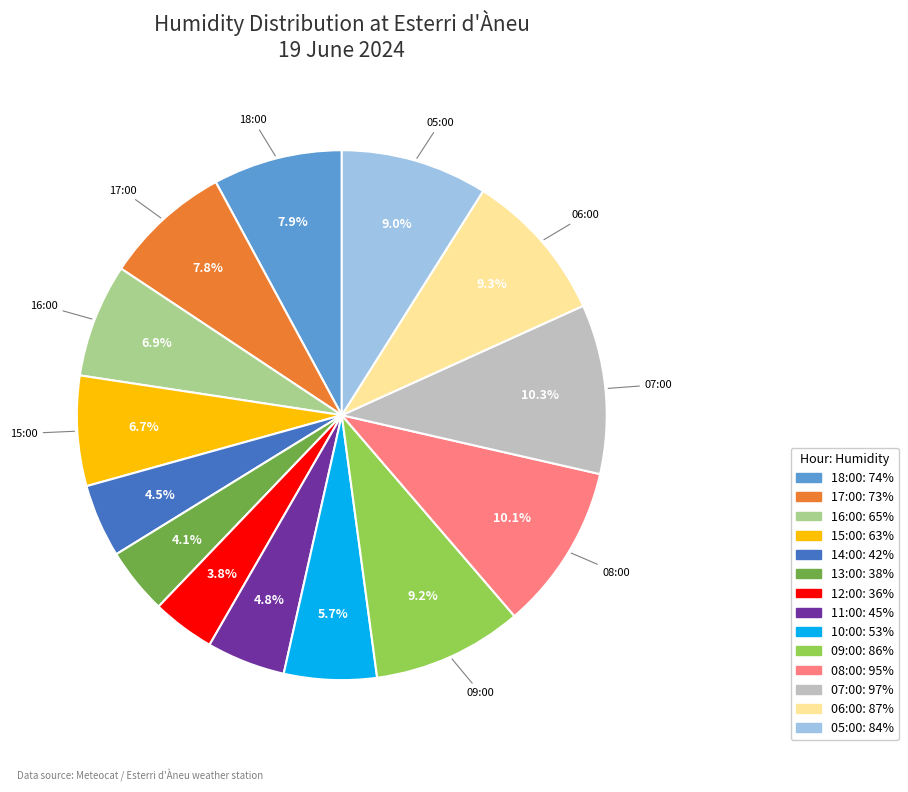

Is there any slice that represents more than half of the pie?

No